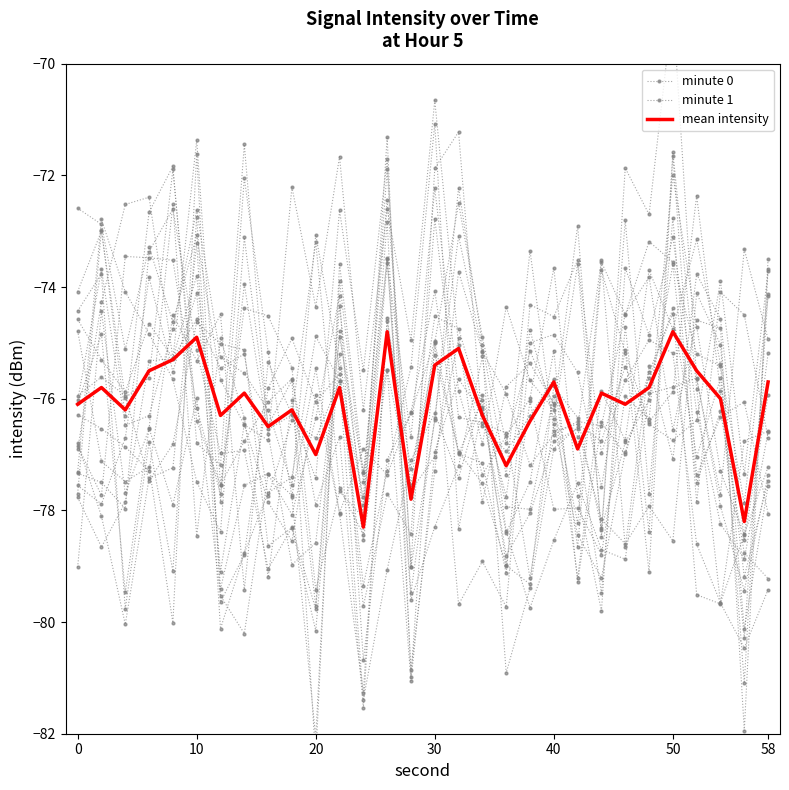

How many distinct data groups are displayed?

3